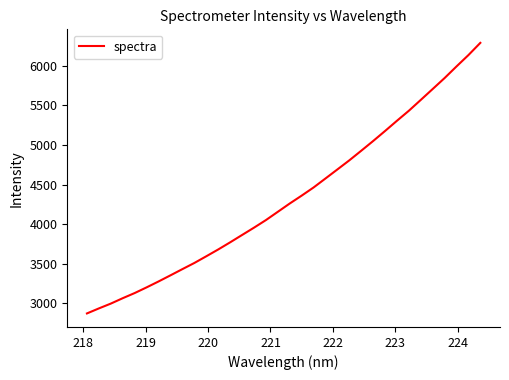

What is the greatest value displayed?

6288.9